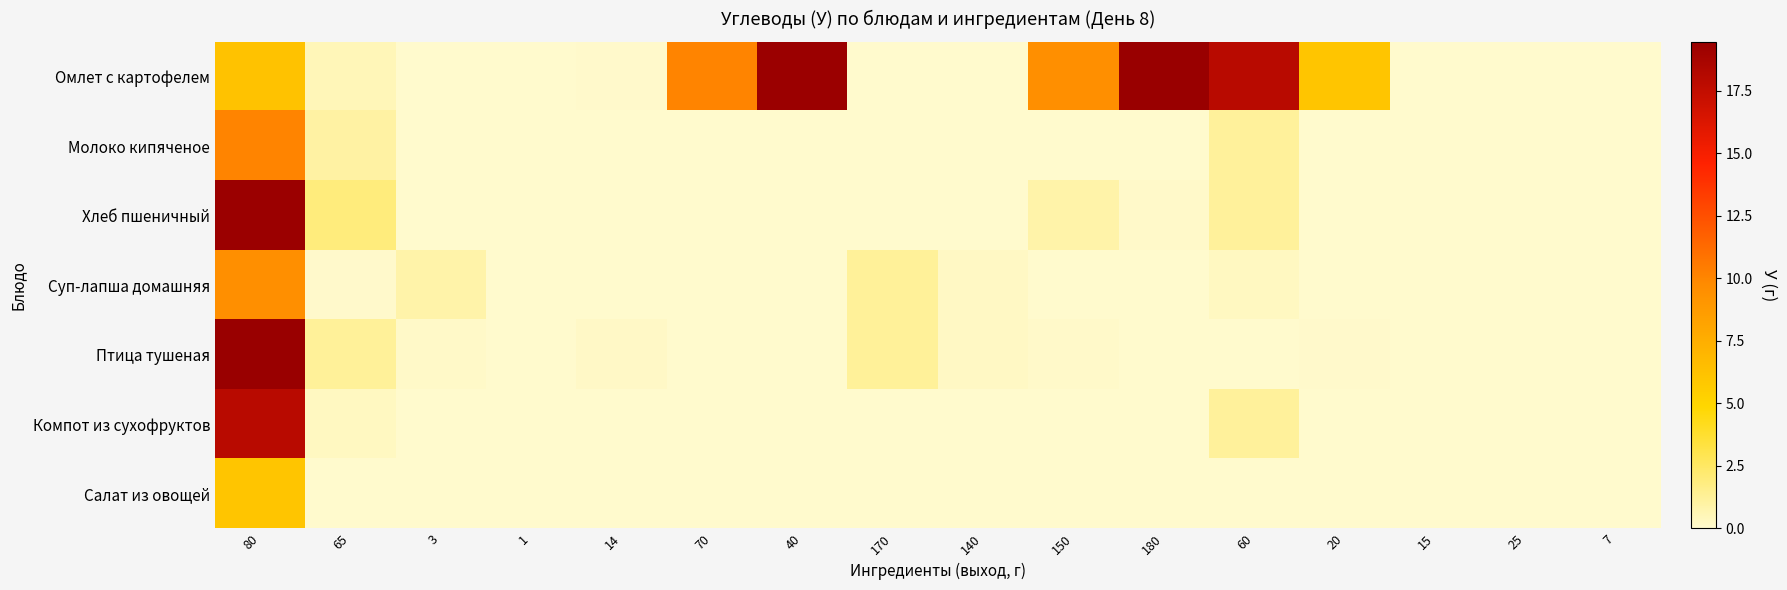

List the series in order of their peak value, highest first.

Омлет с картофелем, Птица тушеная, Хлеб пшеничный, Компот из сухофруктов, Молоко кипяченое, Суп-лапша домашняя, Салат из овощей